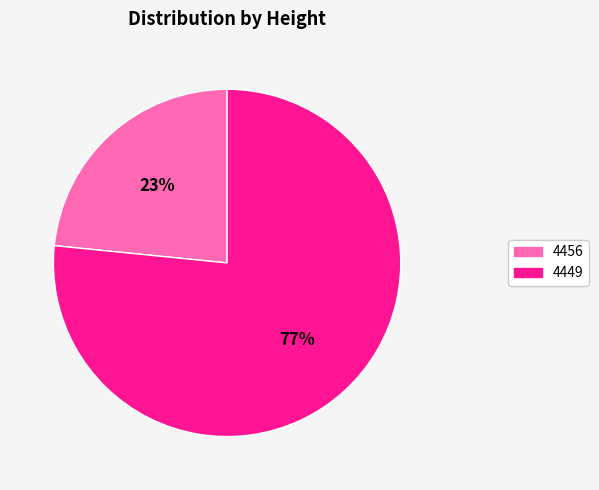

Does 4456 account for over 50% of the chart?

No